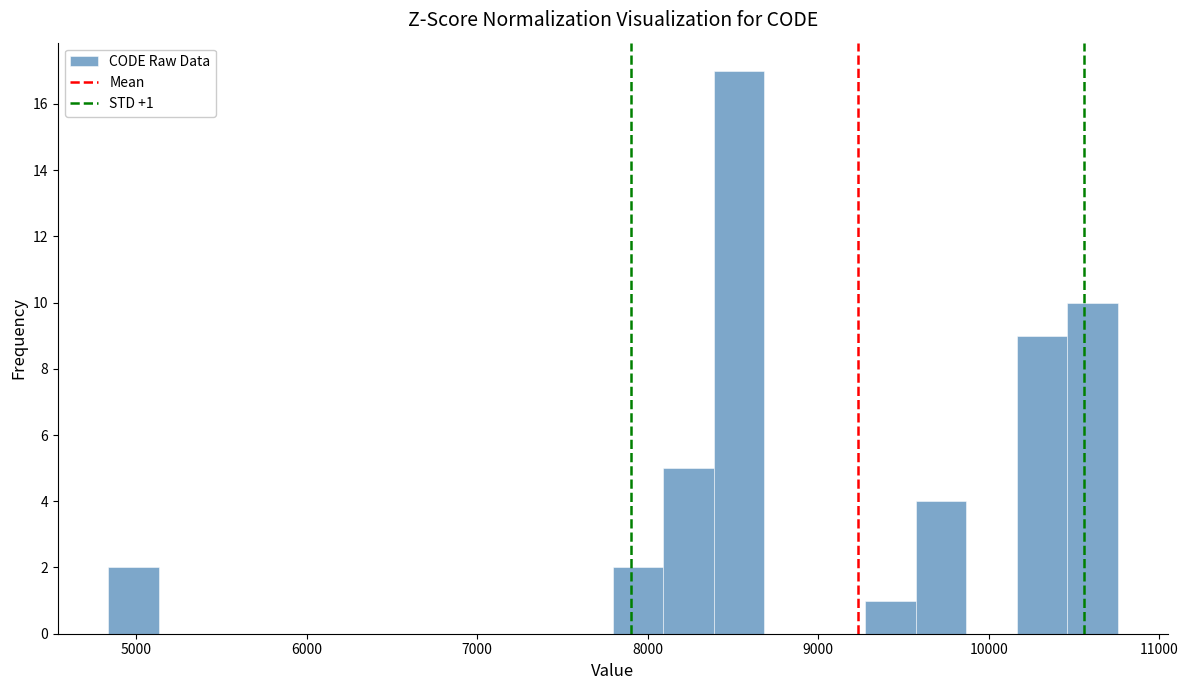

Around what value on the x-axis is the tallest bar? Give the approximate position of its centre, as read against the axis.

8500